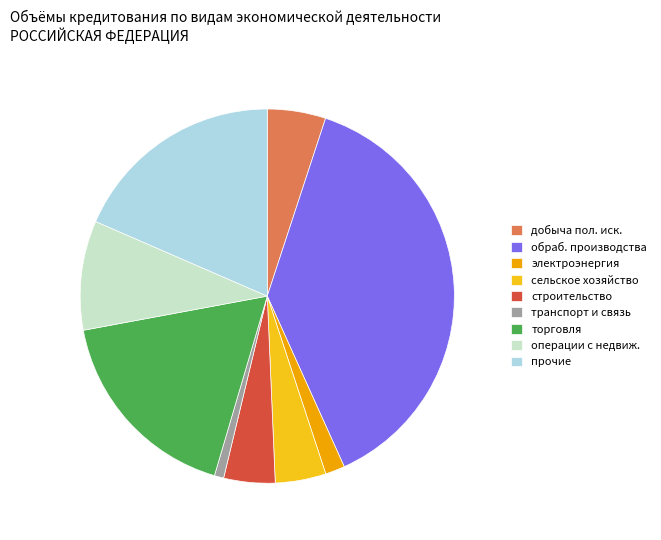

Approximately how many times larger is the value at добыча пол. иск. compared to прочие?

0.3